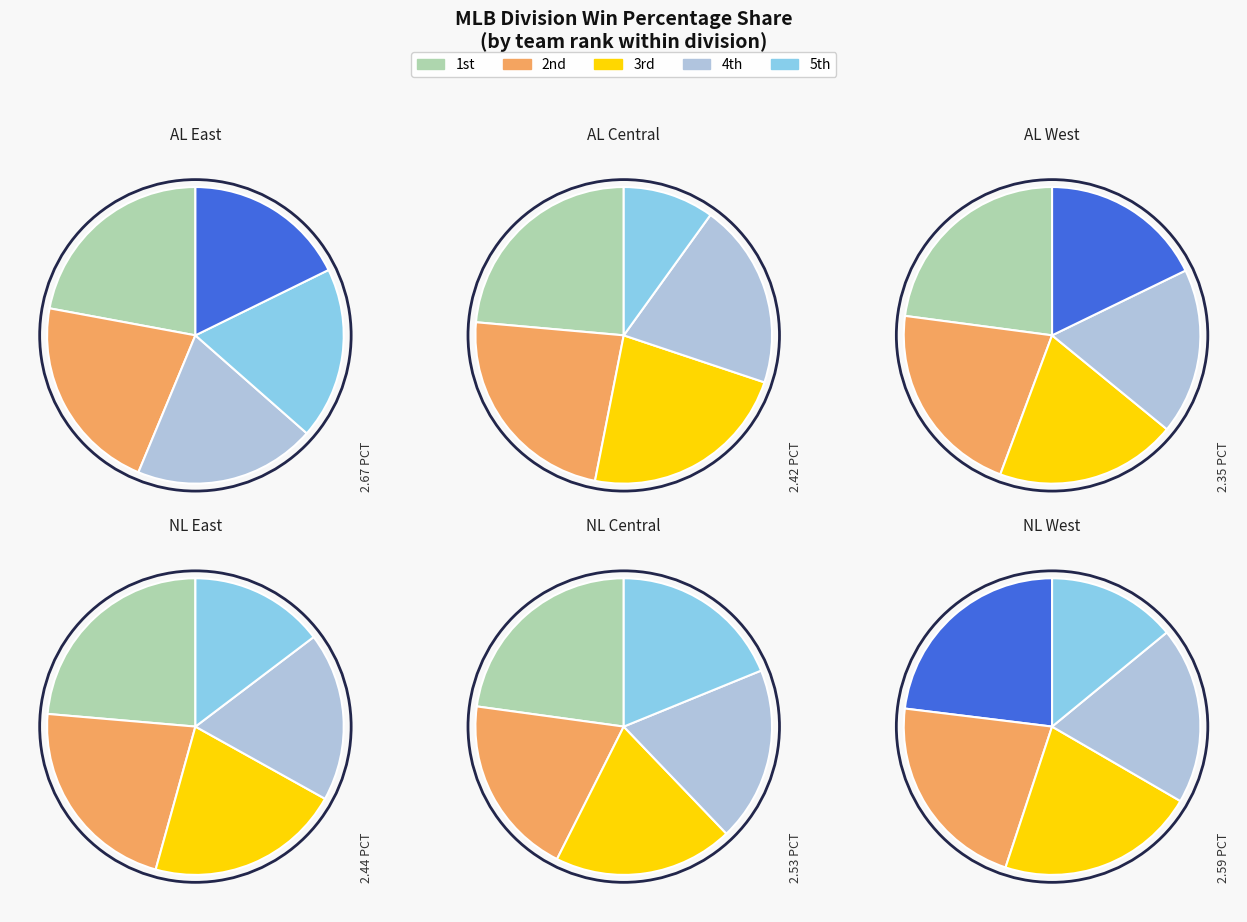

Count the number of slices in the pie.

5